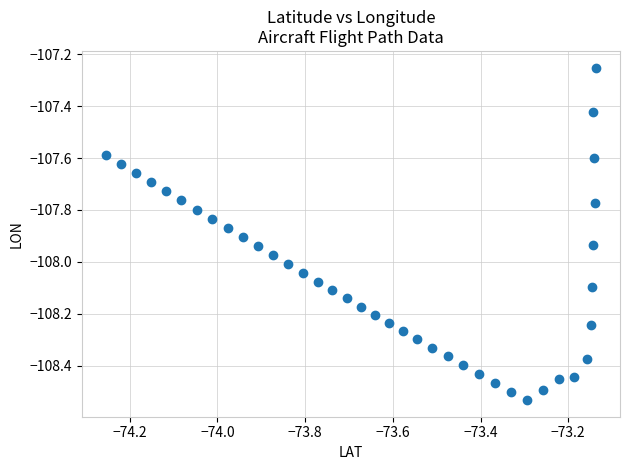

What is the range of Y values (max minus min)?

1.3